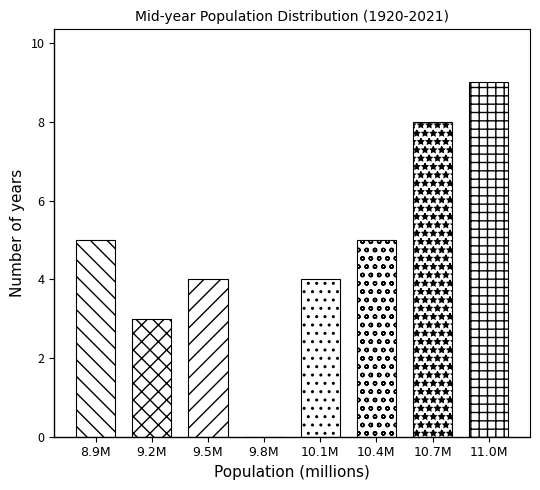

Reading left to right, transcribe all the data shown in this chart.

8.9M=5	9.2M=3	9.5M=4	9.8M=0	10.1M=4	10.4M=5	10.7M=8	11.0M=9